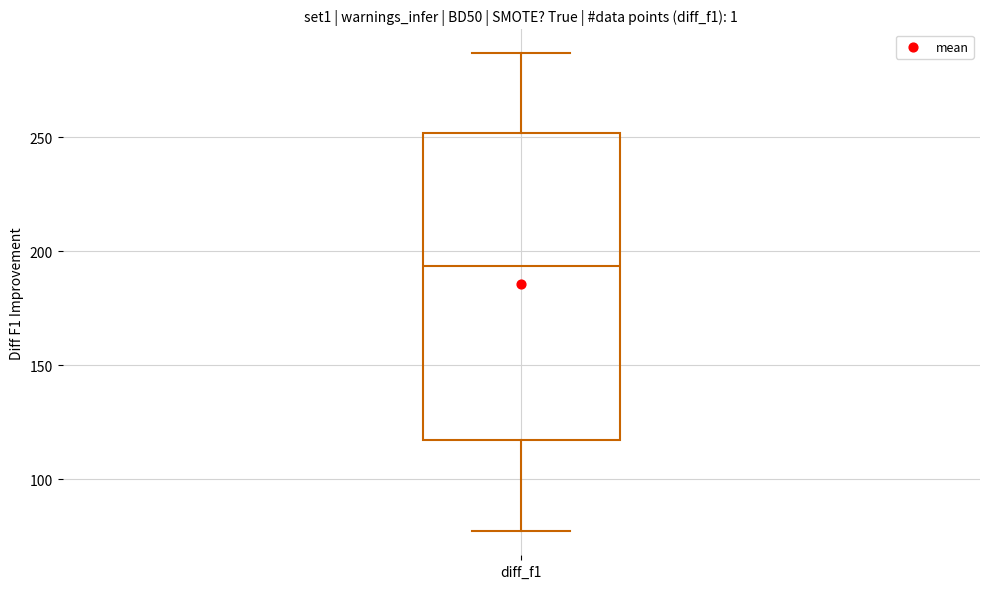

Transcribe this box plot: give where the median line is, the range the box spans, and where the two whiskers end, as read against the y-axis. The values are not printed on the chart, so give them approximately, as read against the axis.

median 195, box 115 to 250, whiskers 75 to 285